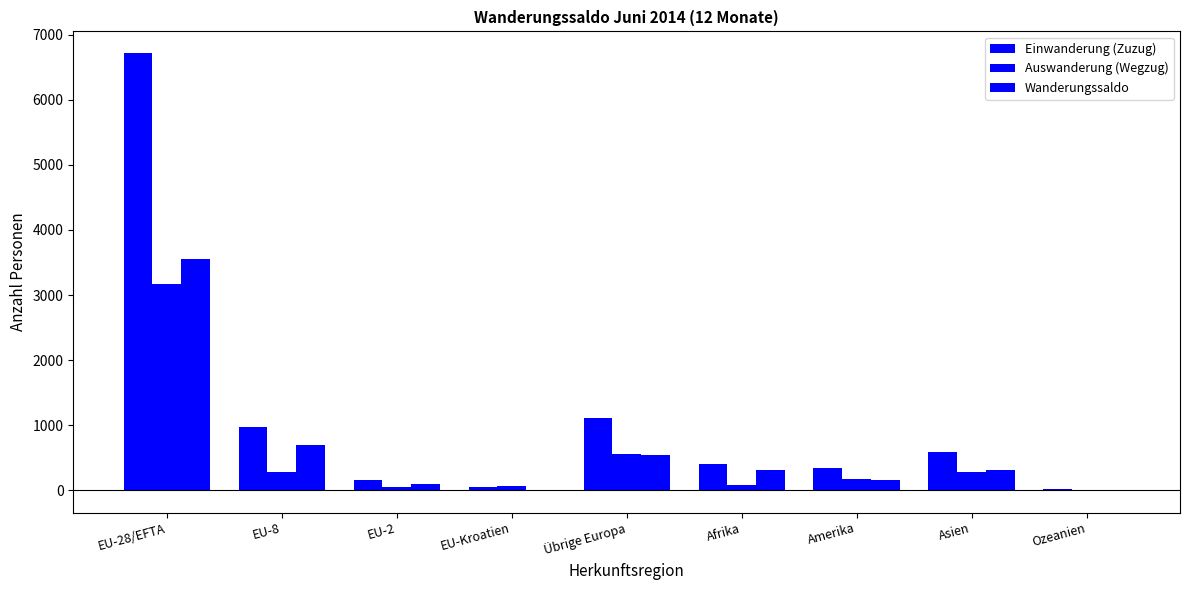

Reading left to right, list all the values displayed in this chart.

Einwanderung (Zuzug): EU-28/EFTA=6714	EU-8=977	EU-2=154	EU-Kroatien=57	Übrige Europa=1105	Afrika=402	Amerika=337	Asien=595	Ozeanien=18
Auswanderung (Wegzug): EU-28/EFTA=3167	EU-8=287	EU-2=60	EU-Kroatien=61	Übrige Europa=567	Afrika=83	Amerika=182	Asien=280	Ozeanien=10
Wanderungssaldo: EU-28/EFTA=3547	EU-8=690	EU-2=94	EU-Kroatien=-4	Übrige Europa=538	Afrika=319	Amerika=155	Asien=315	Ozeanien=8